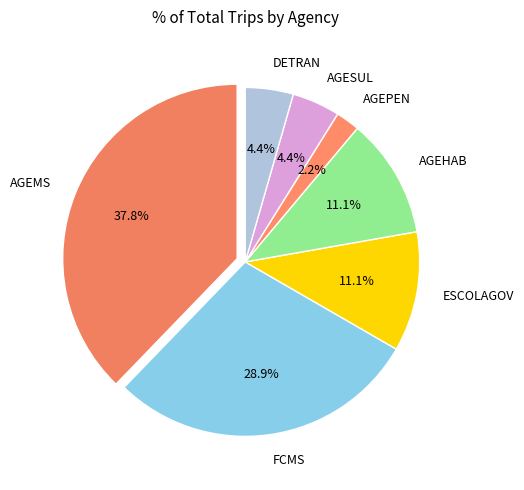

True or false: AGEMS accounts for 25% of the total.

False